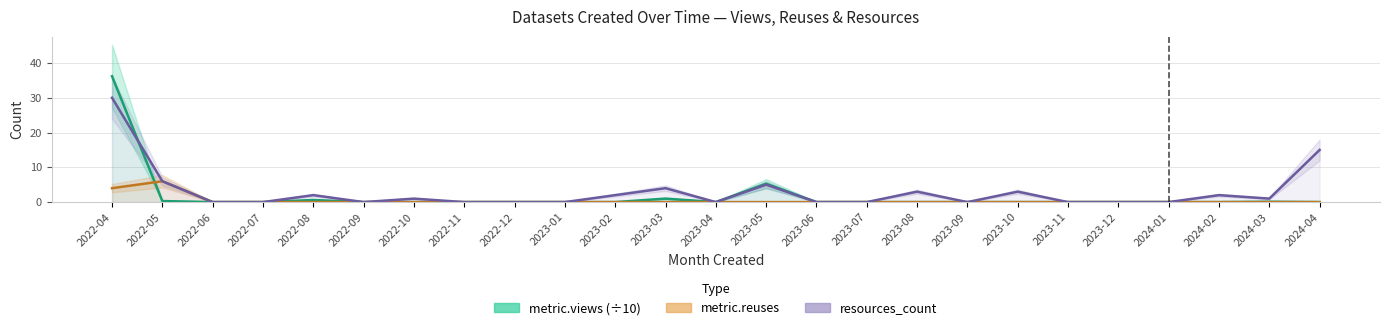

The metric.views (÷10) series shows 36.2 at 2022-04. True or false?

True